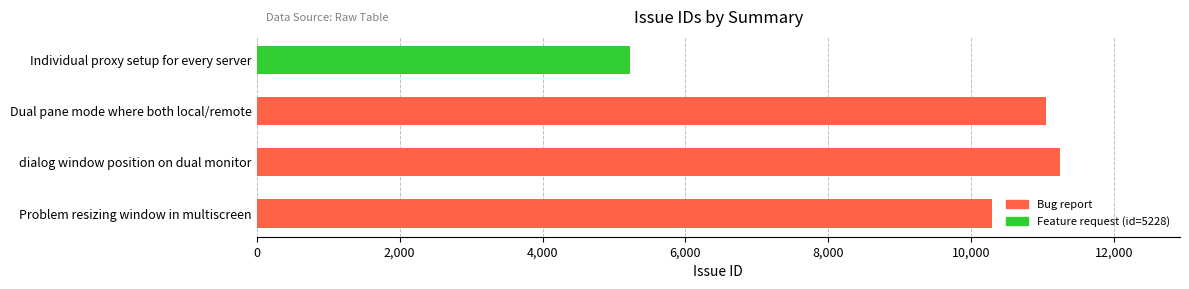

Reading top to bottom, list all the values displayed in this chart.

Individual proxy setup for every server=5228	Dual pane mode where both local/remote=11045	dialog window position on dual monitor=11236	Problem resizing window in multiscreen=10296